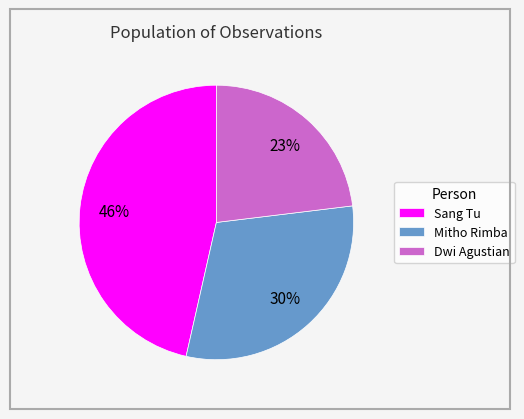

To the nearest percent, what is the difference between the Dwi Agustian and Sang Tu slice percentages?

23%